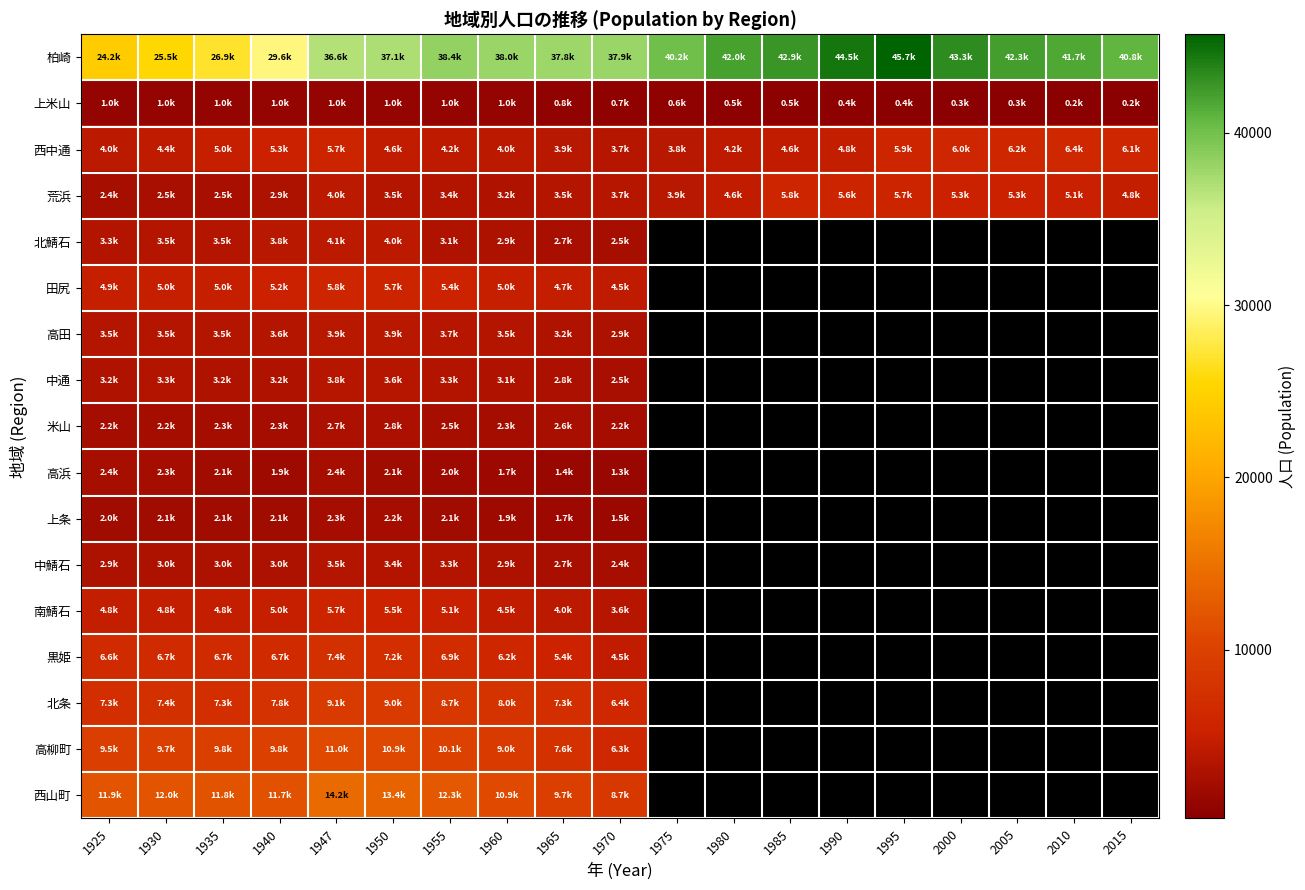

At which label does 上米山 first exceed 728?

1925